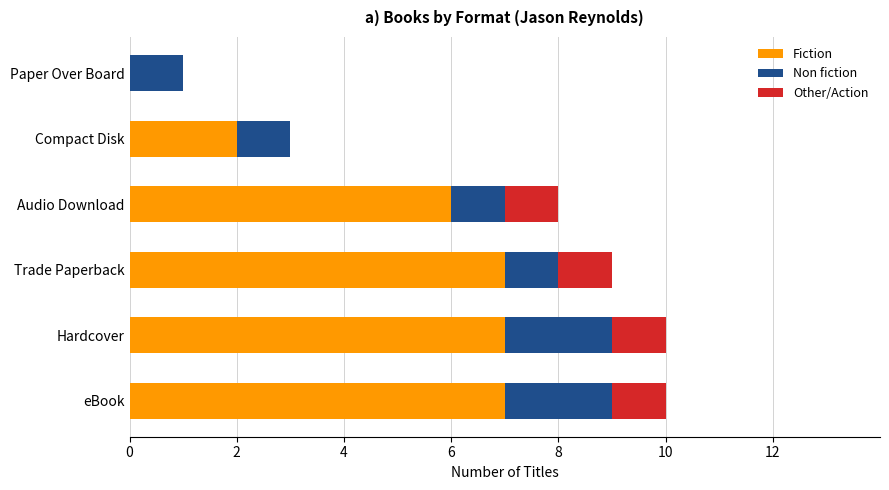

What is the highest value of the Fiction series?

7